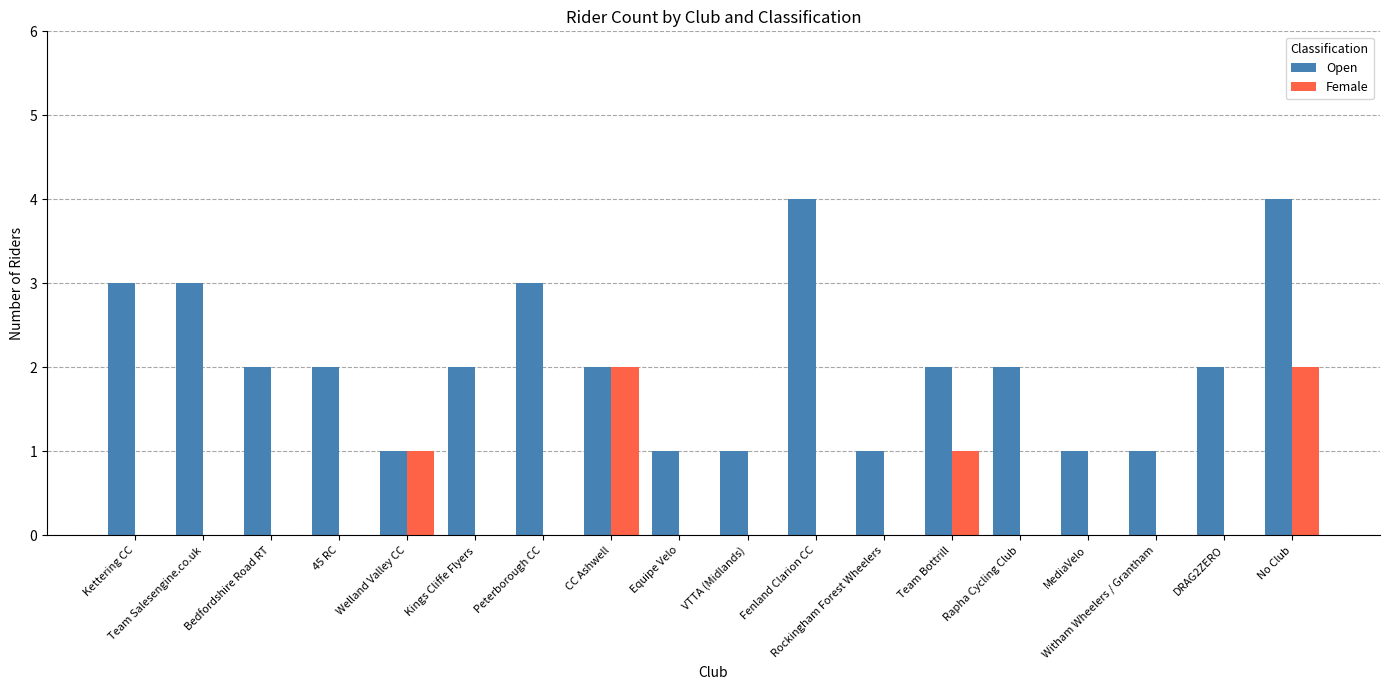

Reading right to left, transcribe all the data shown in this chart.

Open: No Club=4	DRAG2ZERO=2	Witham Wheelers / Grantham=1	MediaVelo=1	Rapha Cycling Club=2	Team Bottrill=2	Rockingham Forest Wheelers=1	Fenland Clarion CC=4	VTTA (Midlands)=1	Equipe Velo=1	CC Ashwell=2	Peterborough CC=3	Kings Cliffe Flyers=2	Welland Valley CC=1	45 RC=2	Bedfordshire Road RT=2	Team Salesengine.co.uk=3	Kettering CC=3
Female: No Club=2	DRAG2ZERO=0	Witham Wheelers / Grantham=0	MediaVelo=0	Rapha Cycling Club=0	Team Bottrill=1	Rockingham Forest Wheelers=0	Fenland Clarion CC=0	VTTA (Midlands)=0	Equipe Velo=0	CC Ashwell=2	Peterborough CC=0	Kings Cliffe Flyers=0	Welland Valley CC=1	45 RC=0	Bedfordshire Road RT=0	Team Salesengine.co.uk=0	Kettering CC=0